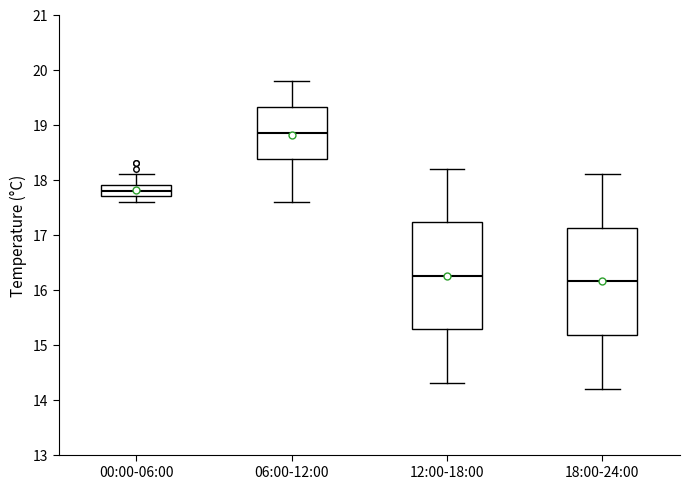

Which box's median line is the highest?

06:00-12:00